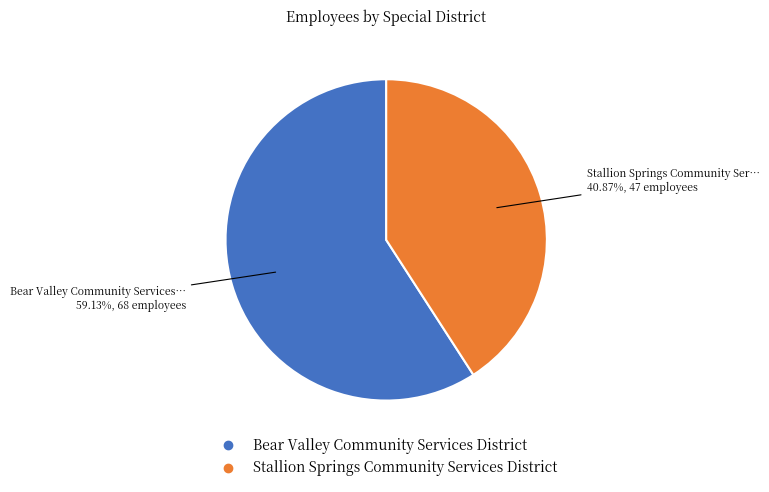

The Stallion Springs Community Services District slice represents 41% of the pie. True or false?

True